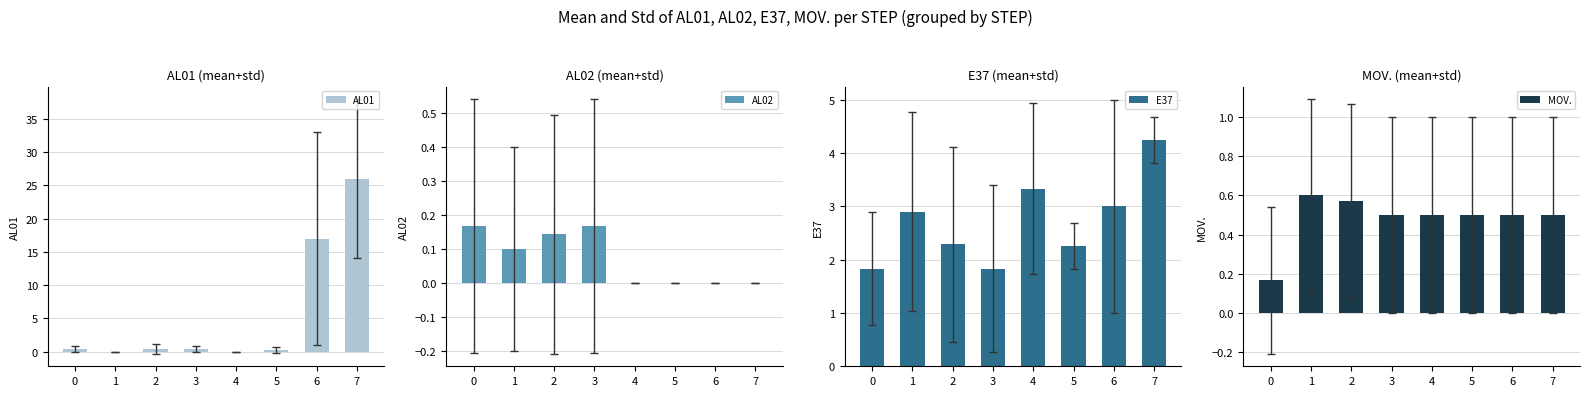

What is the value of the MOV. bar at the 1st from the left?

0.2